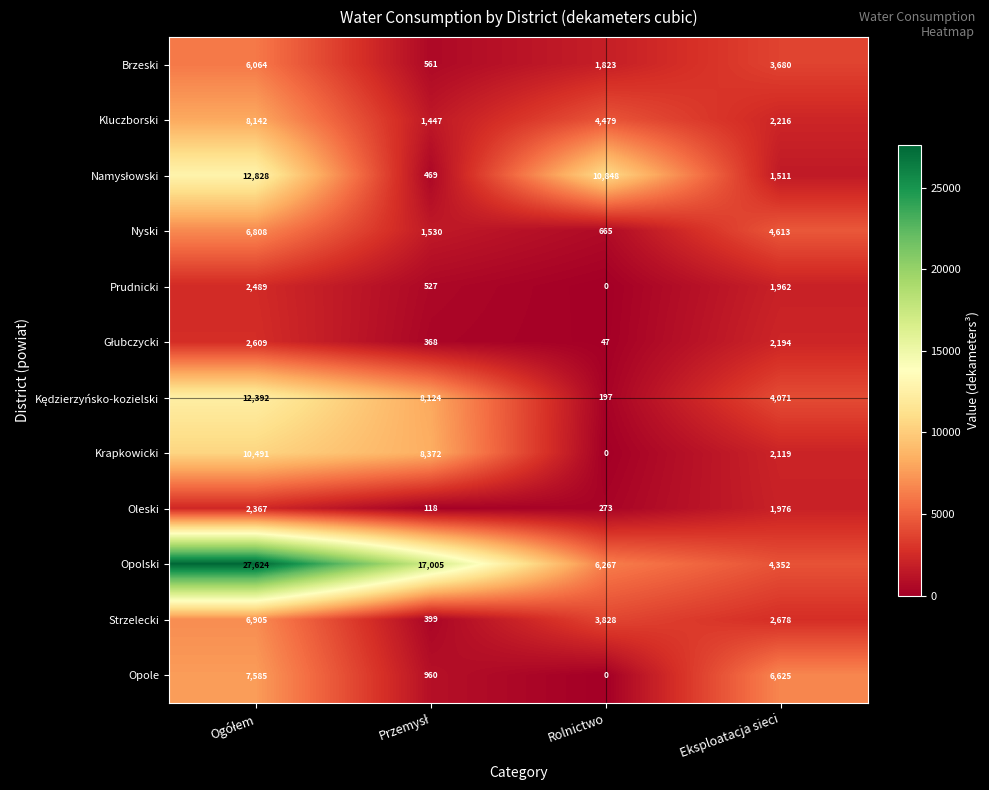

Which series has the largest total across all categories?

Opolski